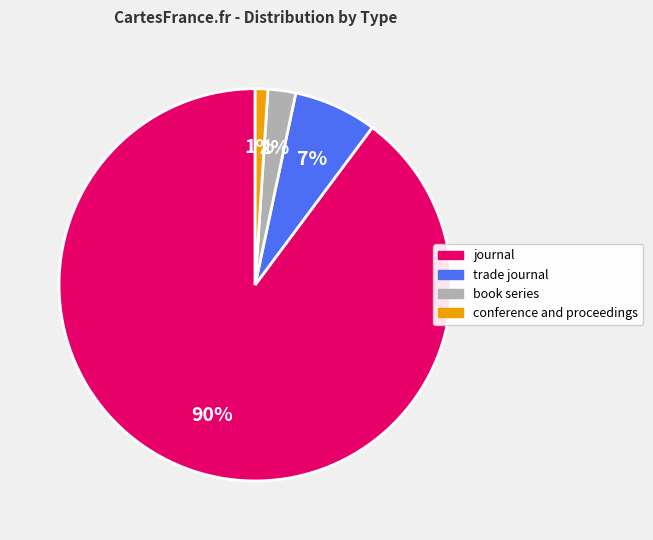

Which slice is the largest?

journal